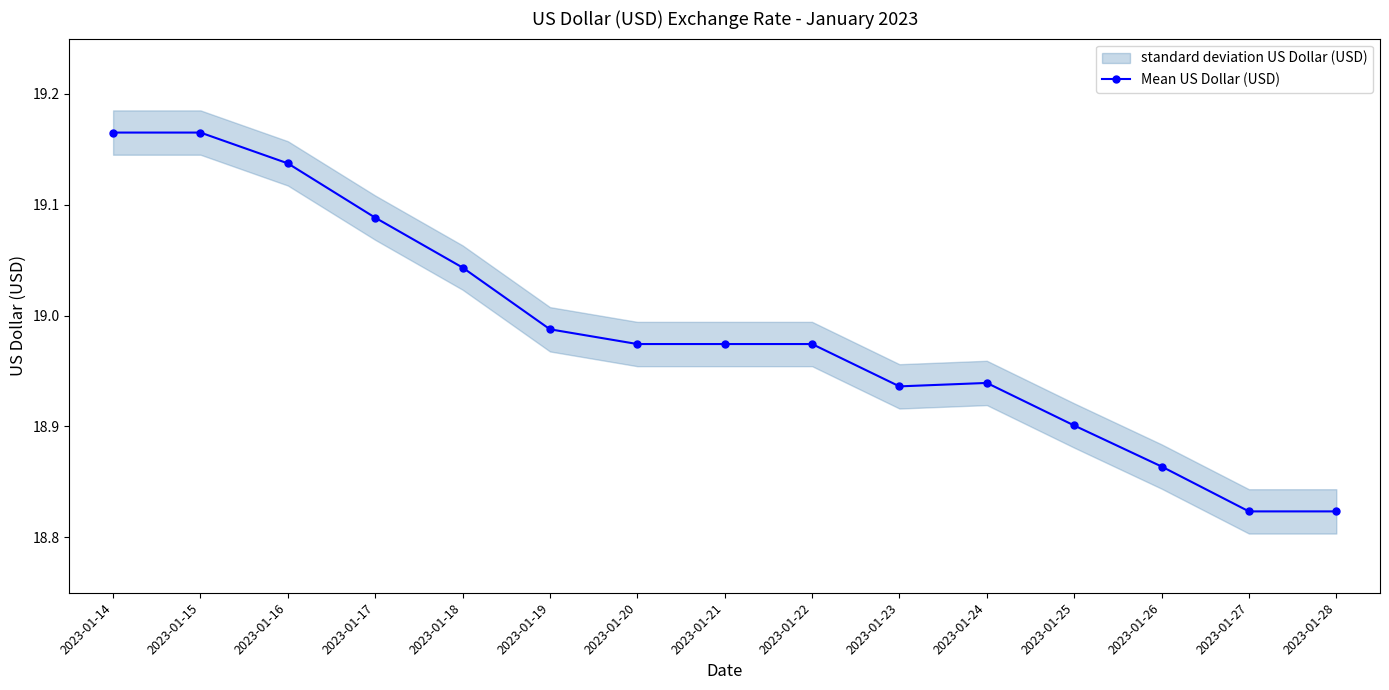

What is the maximum value shown in the chart?

19.2